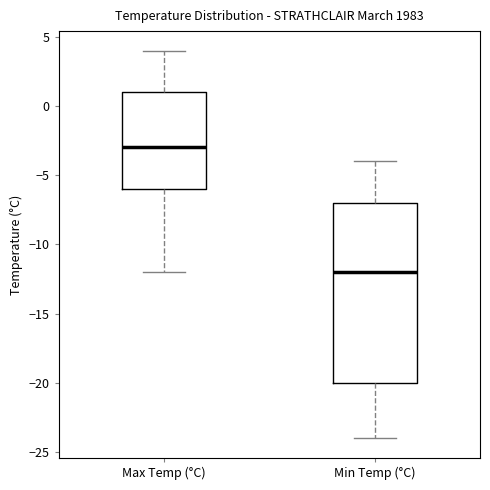

Where is the upper edge of the box for Max Temp (°C) on the y-axis? The values are not printed on the chart, so give them approximately, as read against the axis.

1